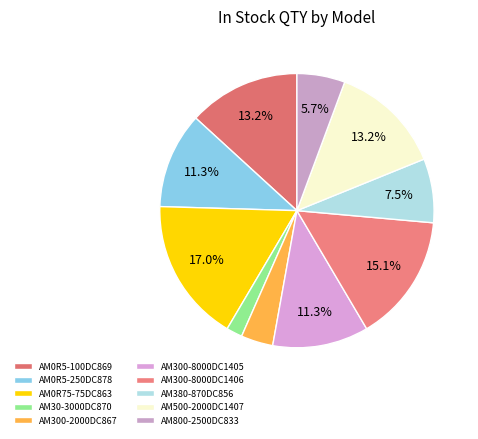

Rank the categories by value from lowest to highest.

AM30-3000DC870, AM300-2000DC867, AM800-2500DC833, AM380-870DC856, AM0R5-250DC878, AM300-8000DC1405, AM0R5-100DC869, AM500-2000DC1407, AM300-8000DC1406, AM0R75-75DC863